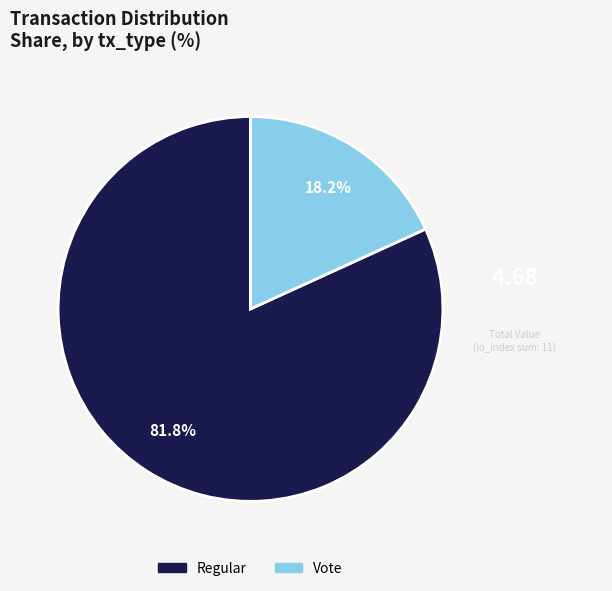

To the nearest percent, what is the difference between the Regular and Vote slice percentages?

64%